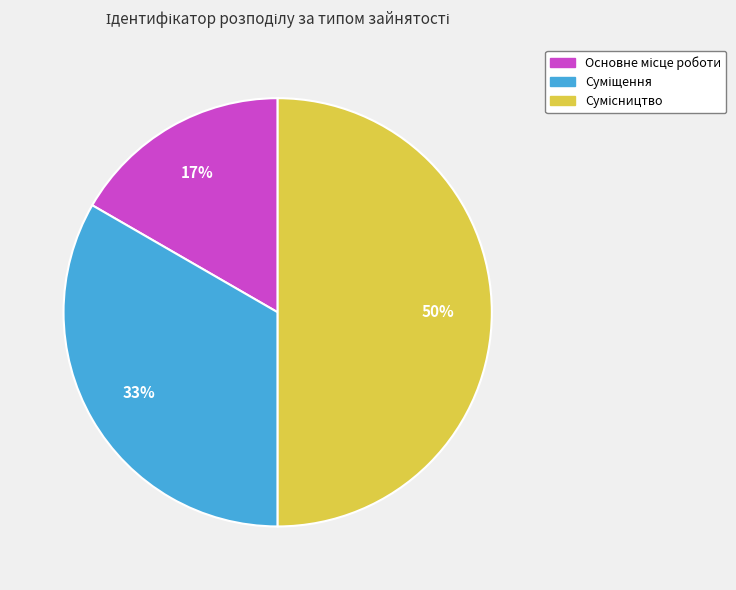

To the nearest percent, what is the difference between the largest and smallest slice percentages?

33%